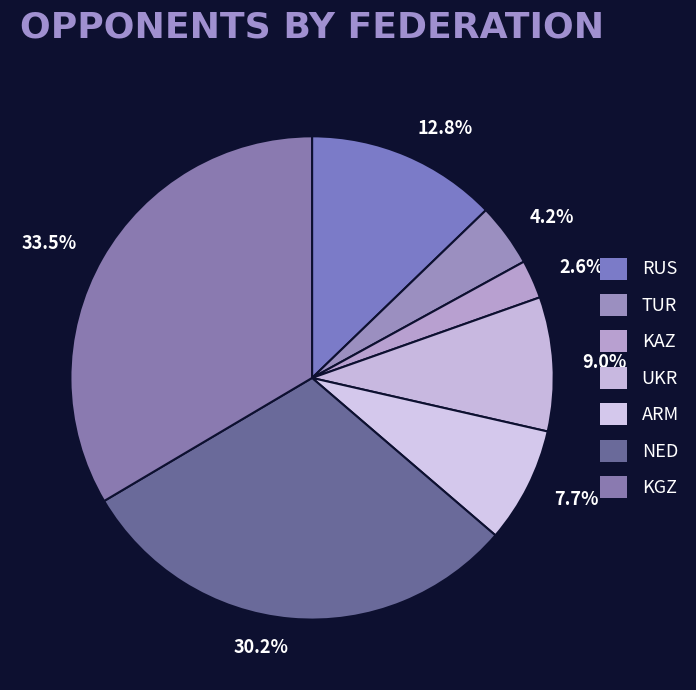

Is there a majority slice in this chart?

No